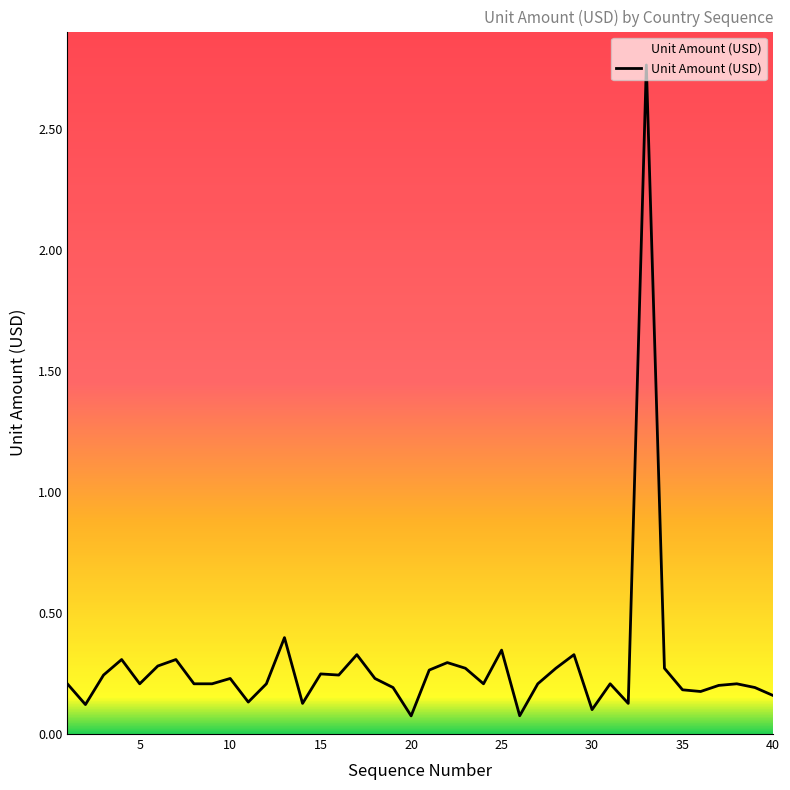

What is the difference between the maximum and minimum values?

2.7